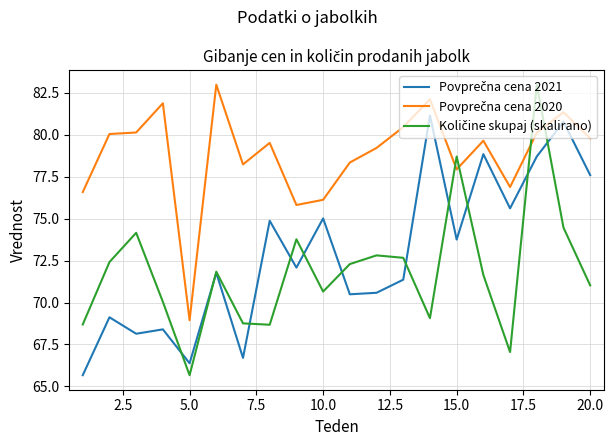

Does the chart have visible grid lines?

Yes